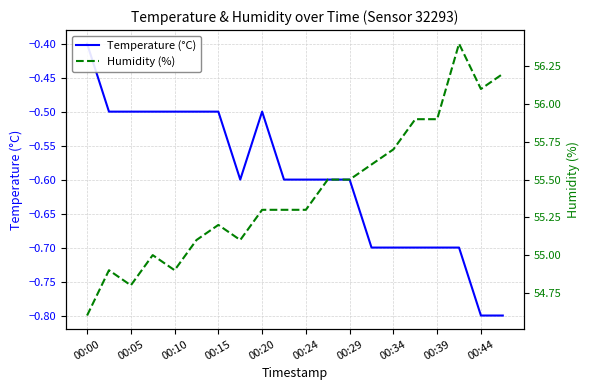

Which category has the highest value in the Temperature (°C) series?

00:00